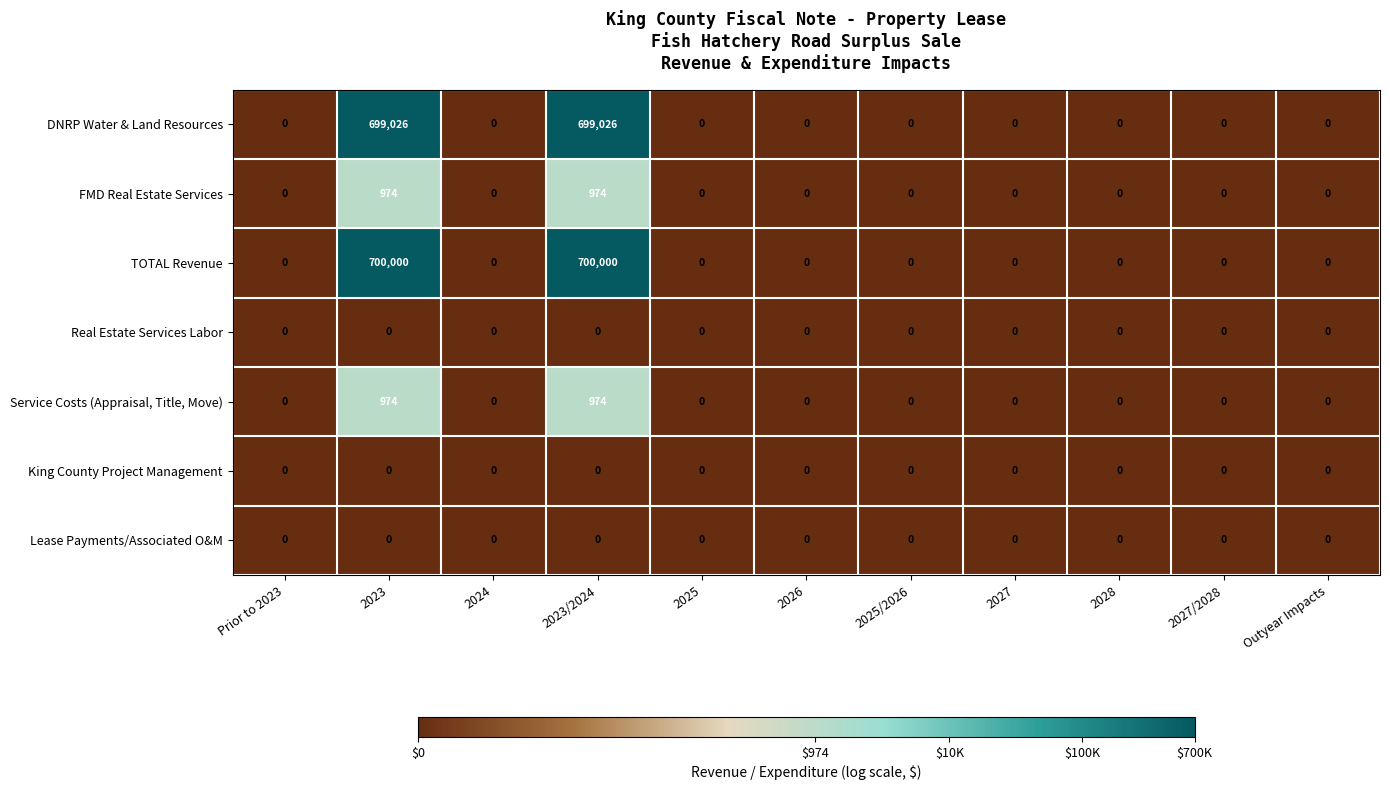

What is the sum of the TOTAL Revenue values at 2023 and 2027?

700000